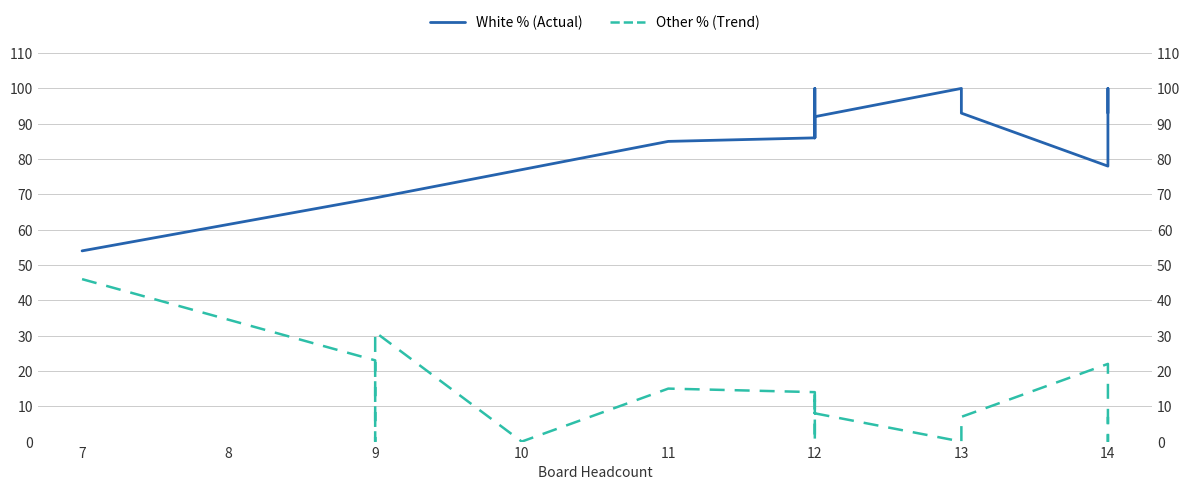

How many data points does each series have?

20